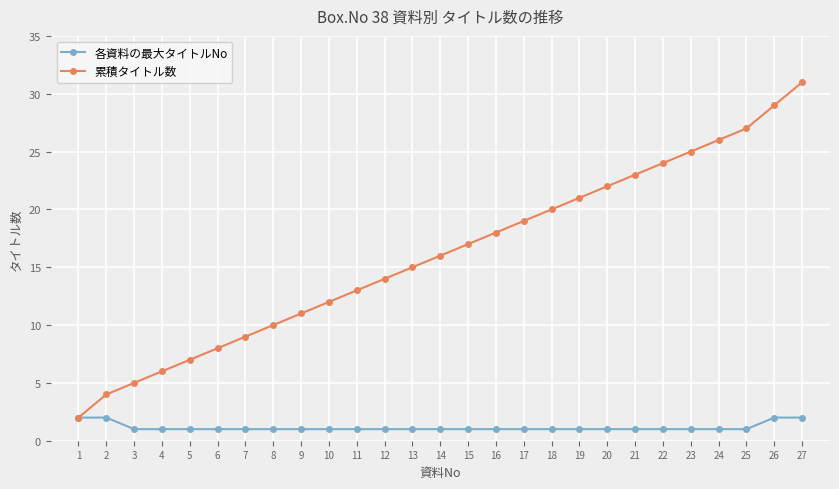

What is the sum of the 各資料の最大タイトルNo values at 11 and 26?

3